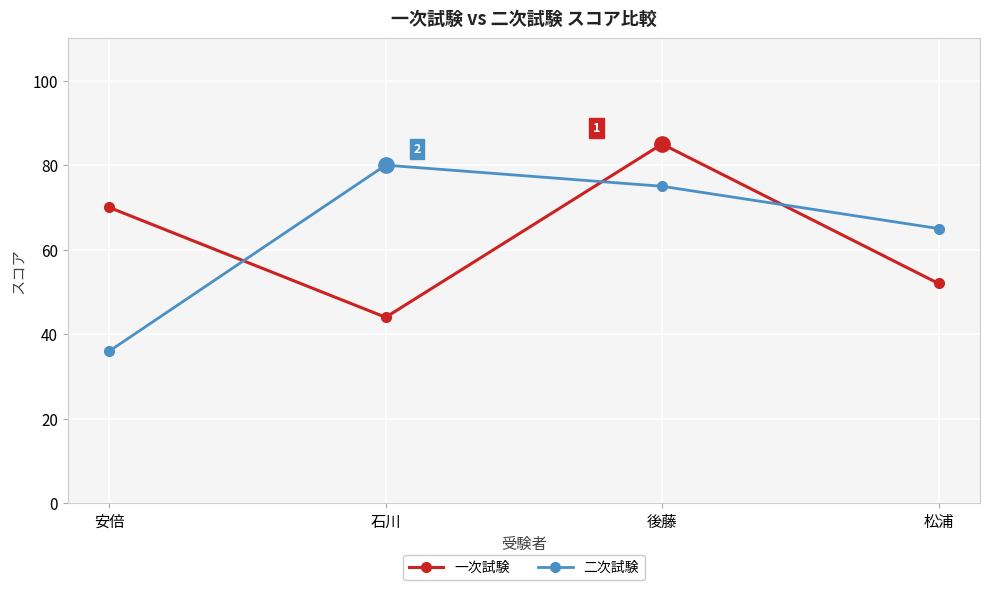

Which series ends up on top after the final intersection of 一次試験 and 二次試験?

二次試験